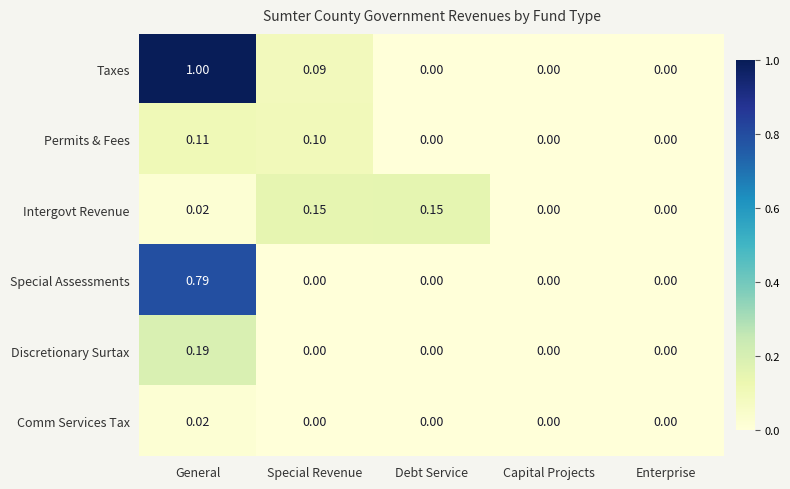

Which series changed the most between General and Debt Service?

Taxes